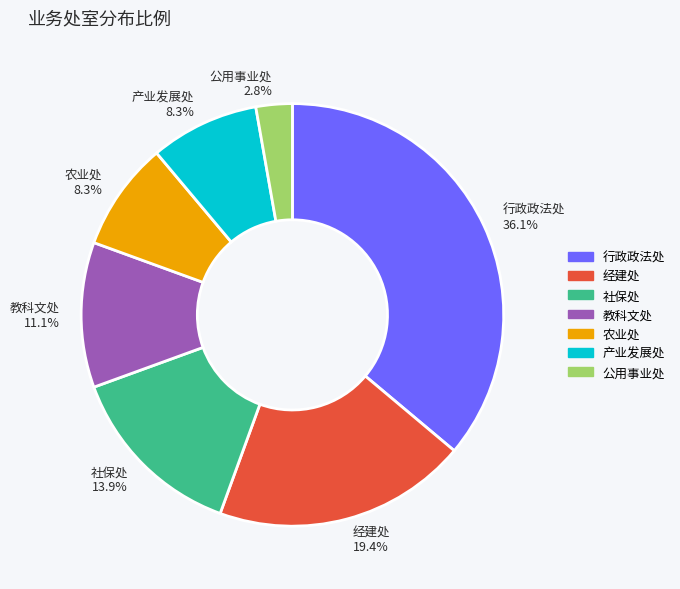

Approximately how many times larger is the value at 社保处 compared to 行政政法处?

0.4